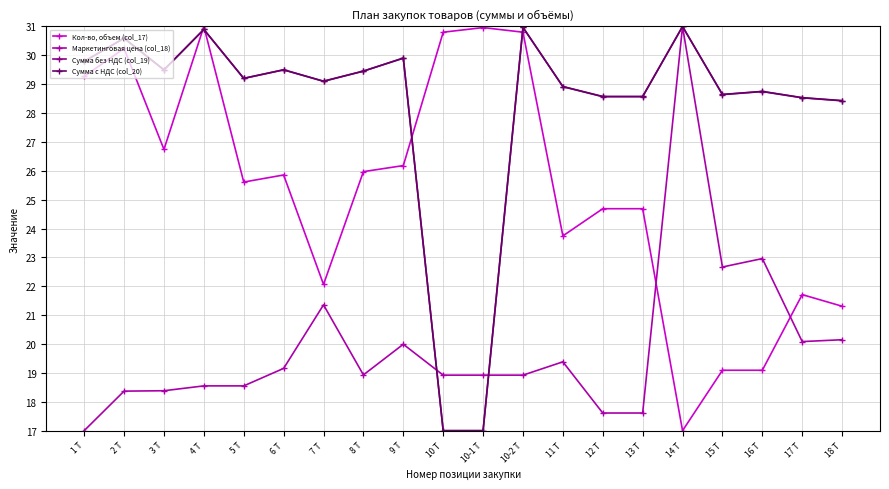

At which category does Сумма без НДС (col_19) reach its first local peak?

2 Т